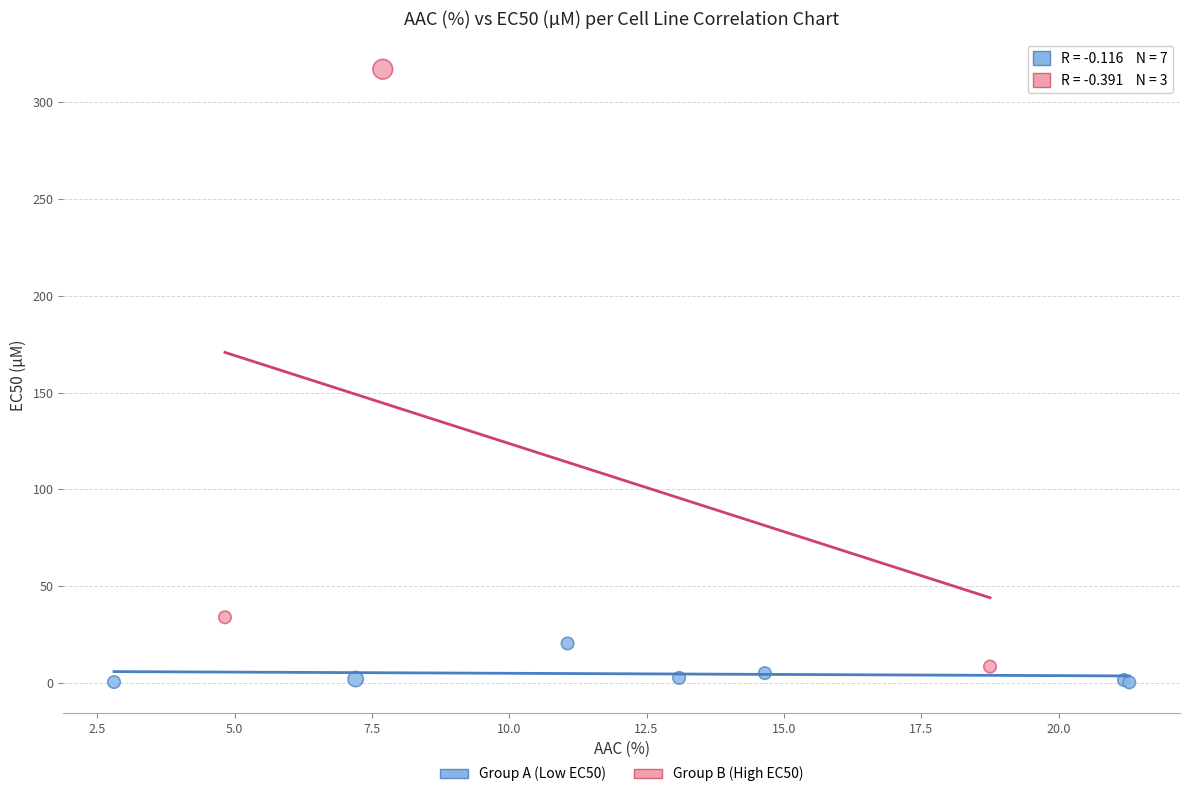

Which series reaches the minimum Y coordinate?

Group A (Low EC50)